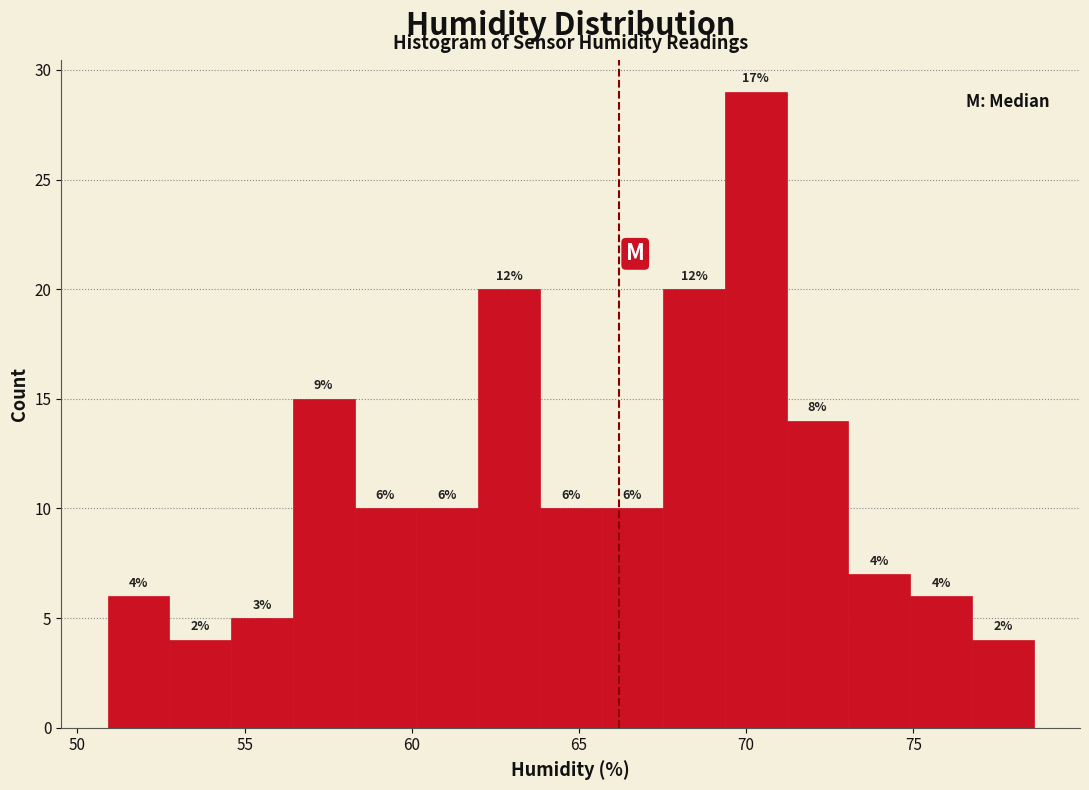

Around what value on the x-axis is the tallest bar? Give the approximate position of its centre, as read against the axis.

70.5